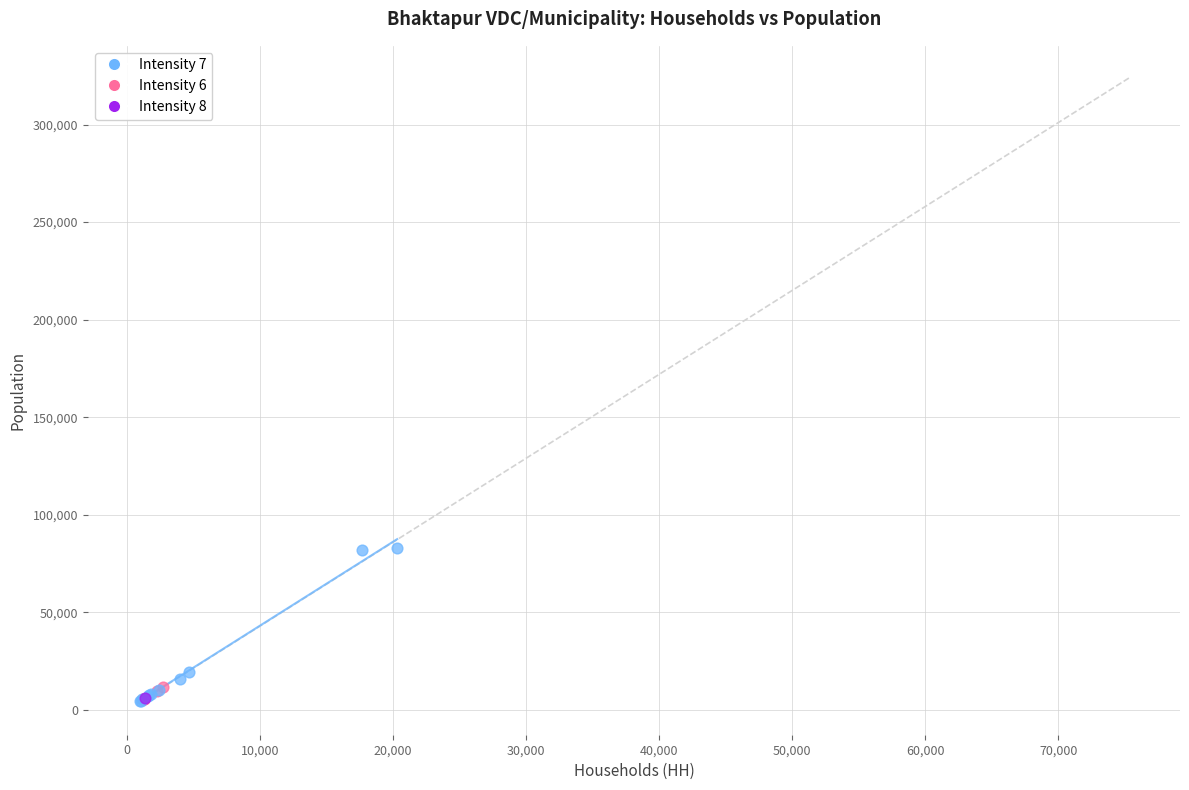

What are all the series names shown in the legend?

Intensity 7, Intensity 6, Intensity 8